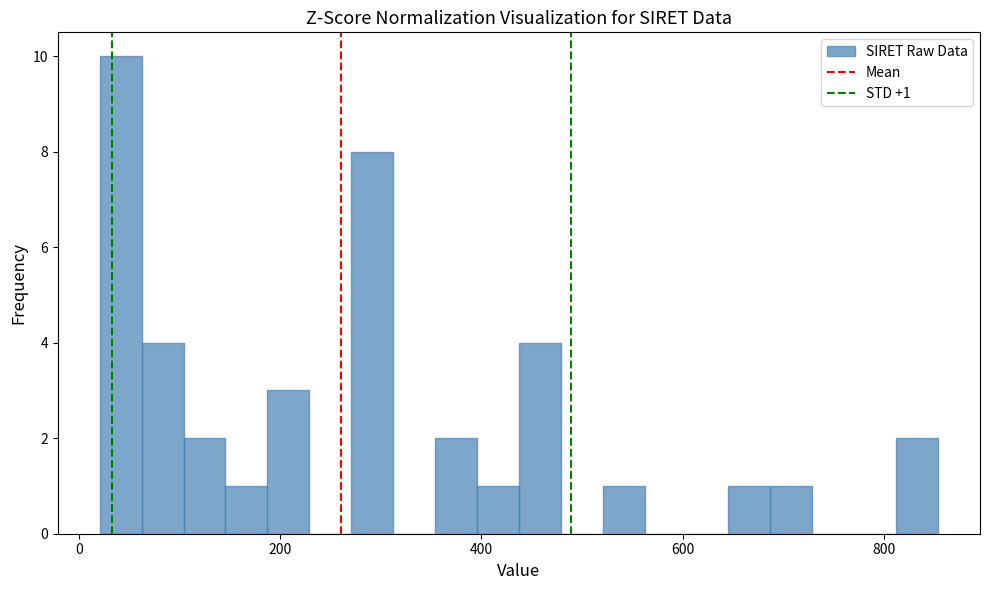

Read against the x-axis, roughly where is the centre of the tallest bar?

40